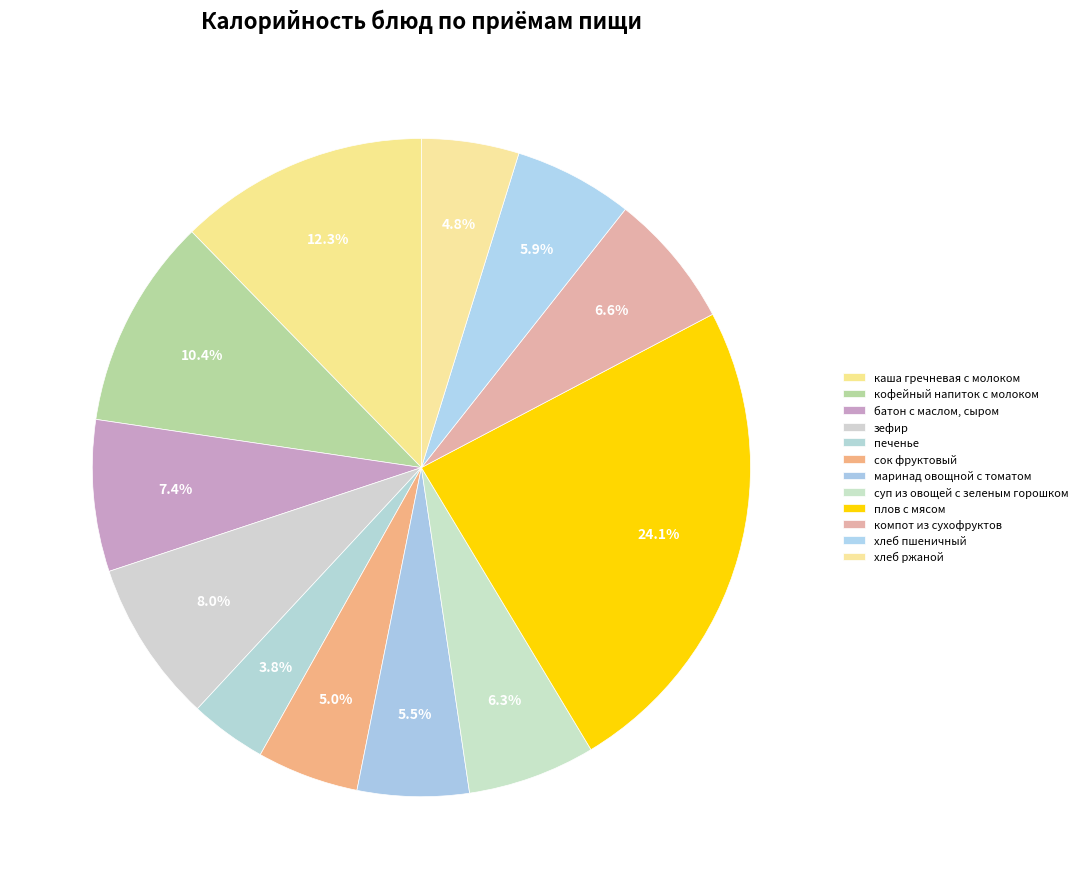

What is the largest slice in the pie chart?

плов с мясом